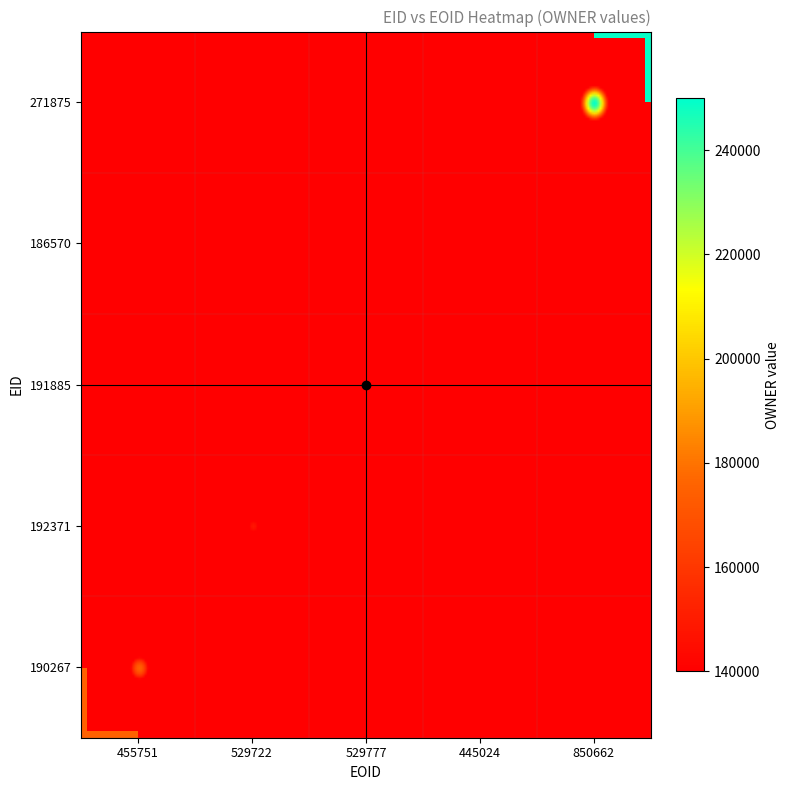

The 186570 series shows 140717 at 186570. True or false?

True